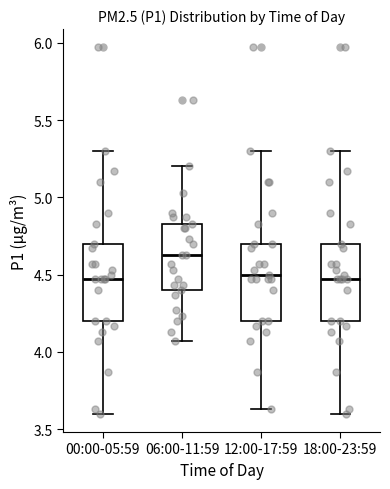

Where is the upper edge of the box for 00:00-05:59 on the y-axis? The values are not printed on the chart, so give them approximately, as read against the axis.

4.70